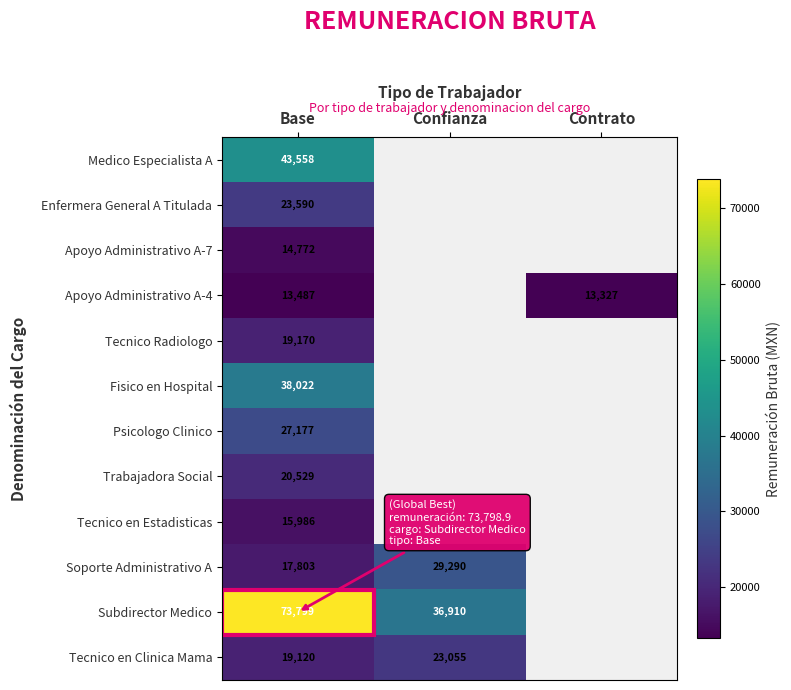

How many series are shown in this chart?

12